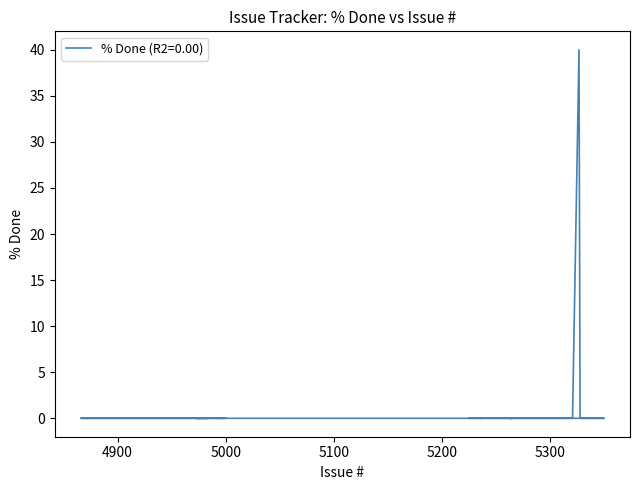

Reading right to left, list all the values displayed in this chart.

0	0	0	0	0	0	0	0	0	0	0	0	0	0	0	0	0	0	0	0	0	0	0	0	0	40	0	0	0	0	0	0	0	0	0	0	0	0	0	0